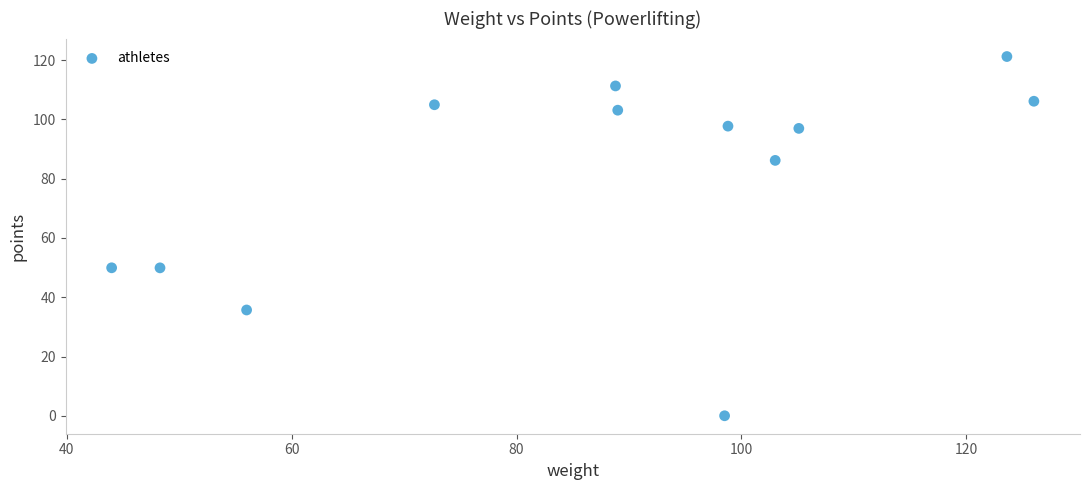

What is the range of X values (max minus min)?

82.0